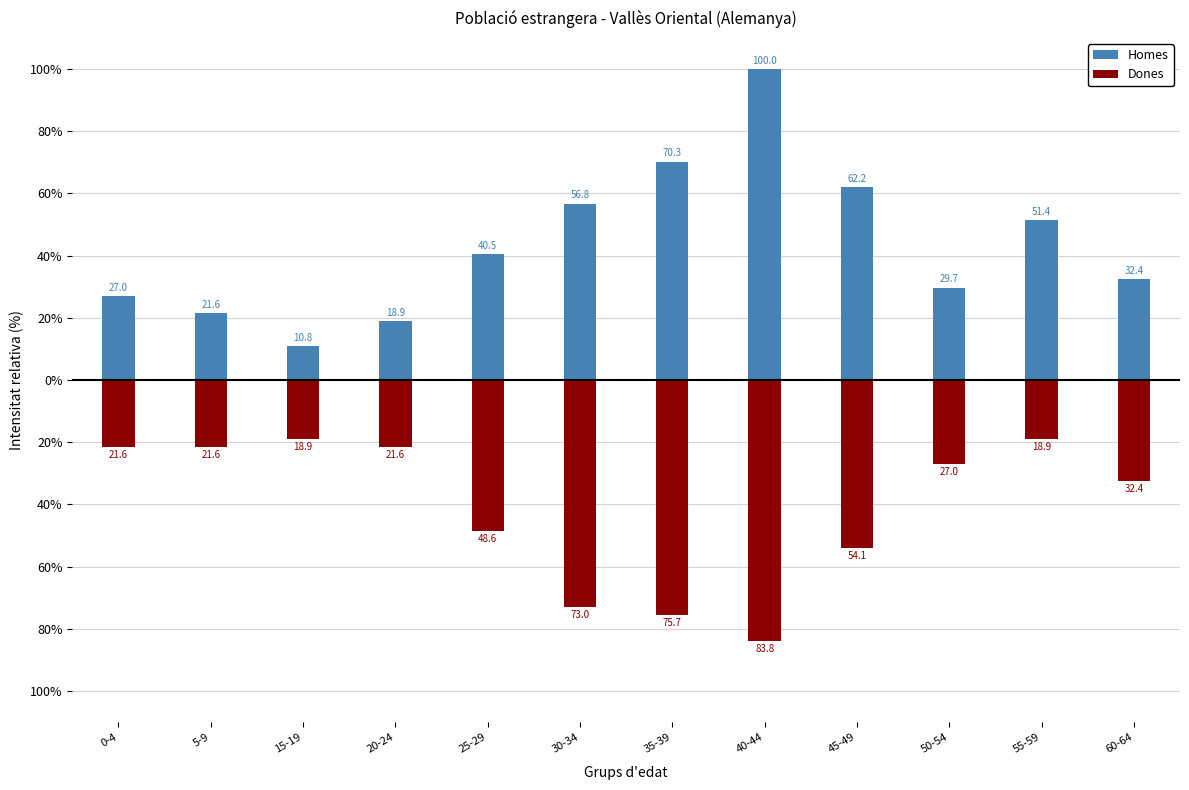

Is it true that Homes equals 32.4 at 60-64?

True